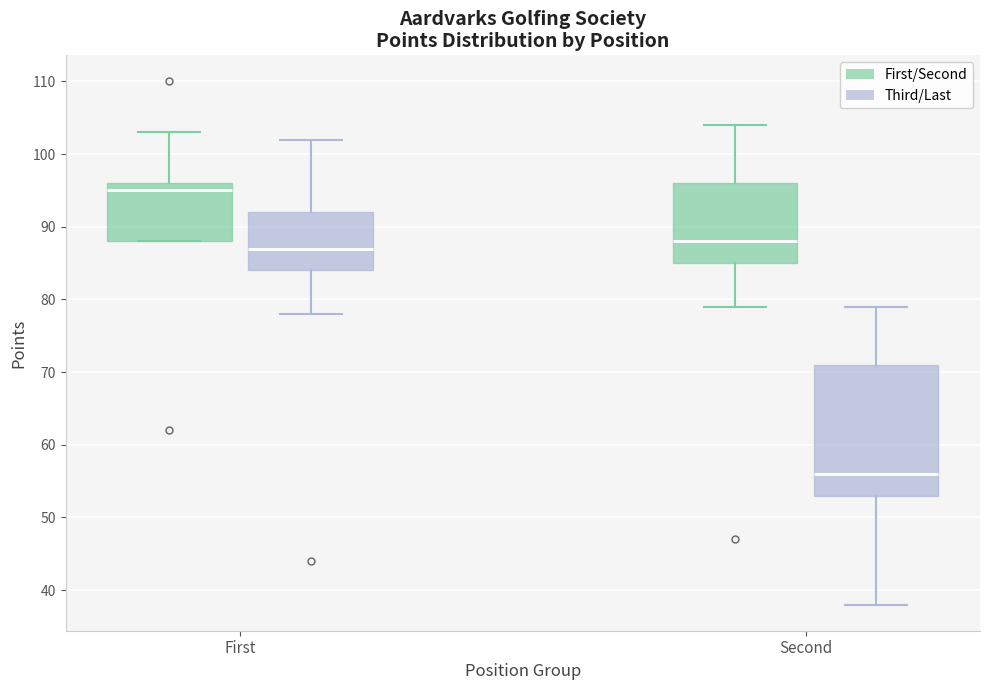

Where is the lower edge of the box for First (Third/Last) on the y-axis? The values are not printed on the chart, so give them approximately, as read against the axis.

84